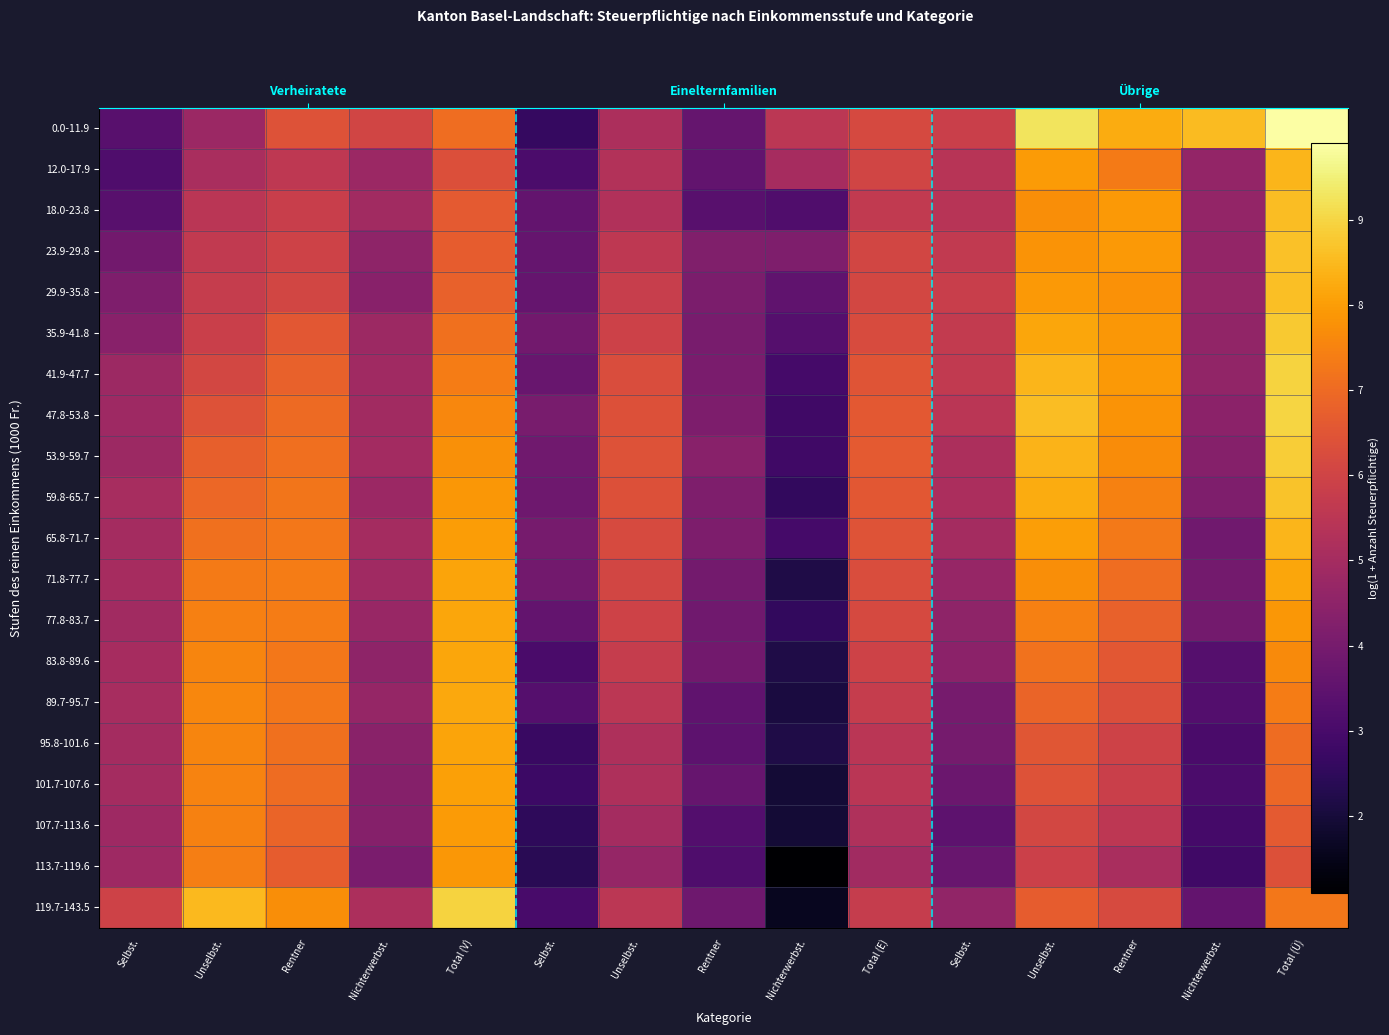

At which label is 71.8-77.7 closest to 5?

Selbst.